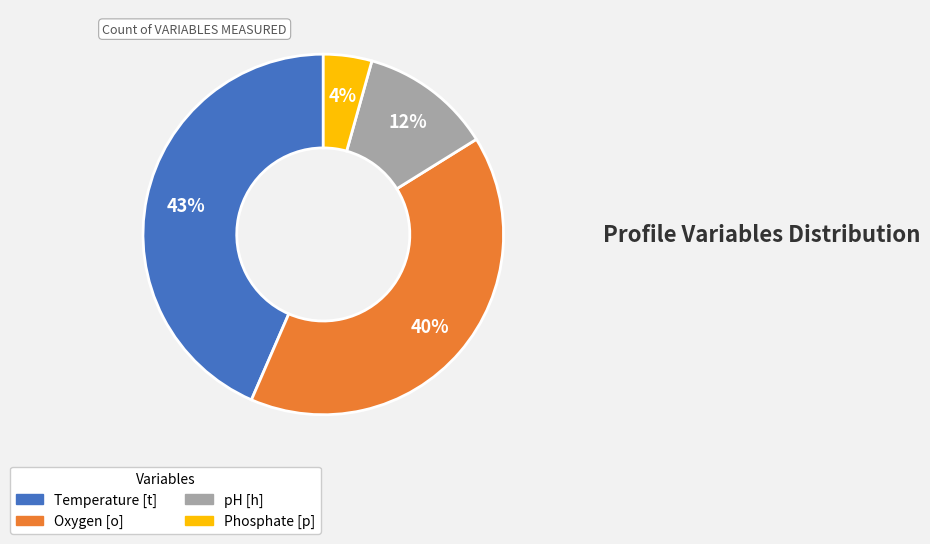

How many segments does this pie chart have?

4